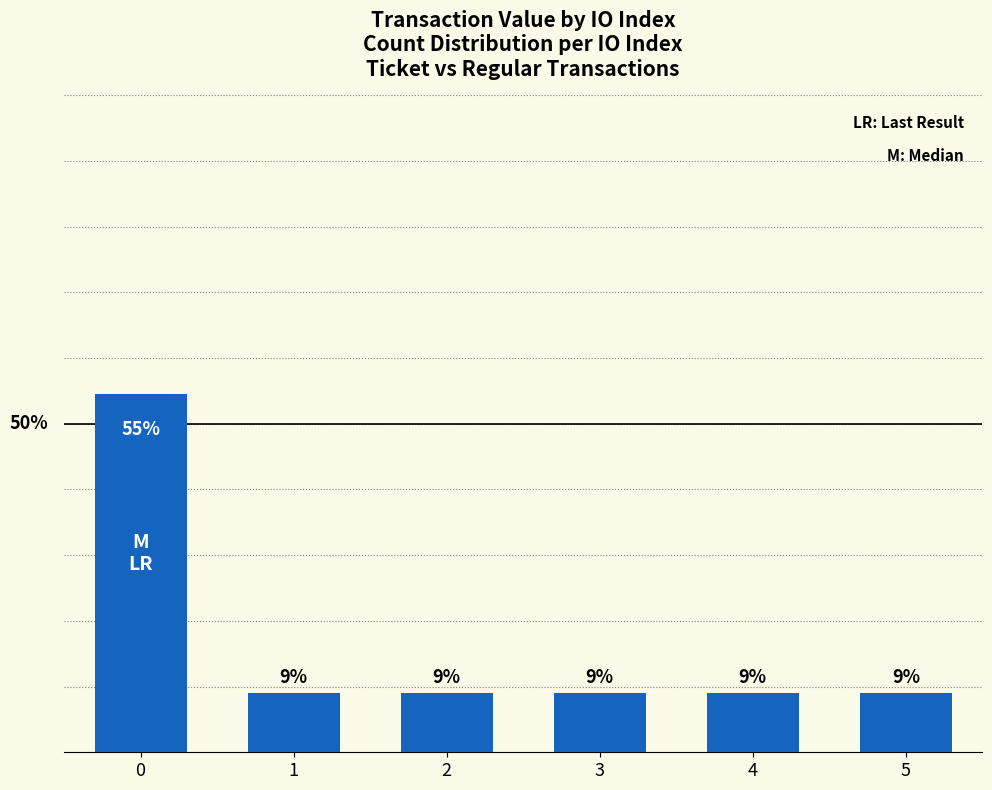

Rank the categories by value from lowest to highest.

1, 2, 3, 4, 5, 0